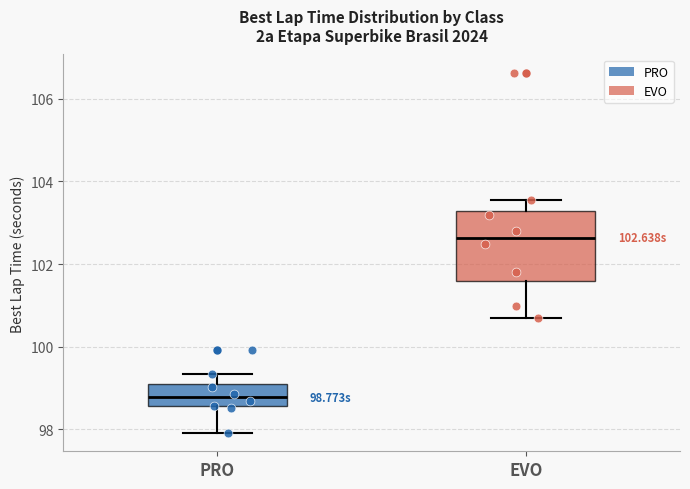

Which box has the highest median line?

EVO